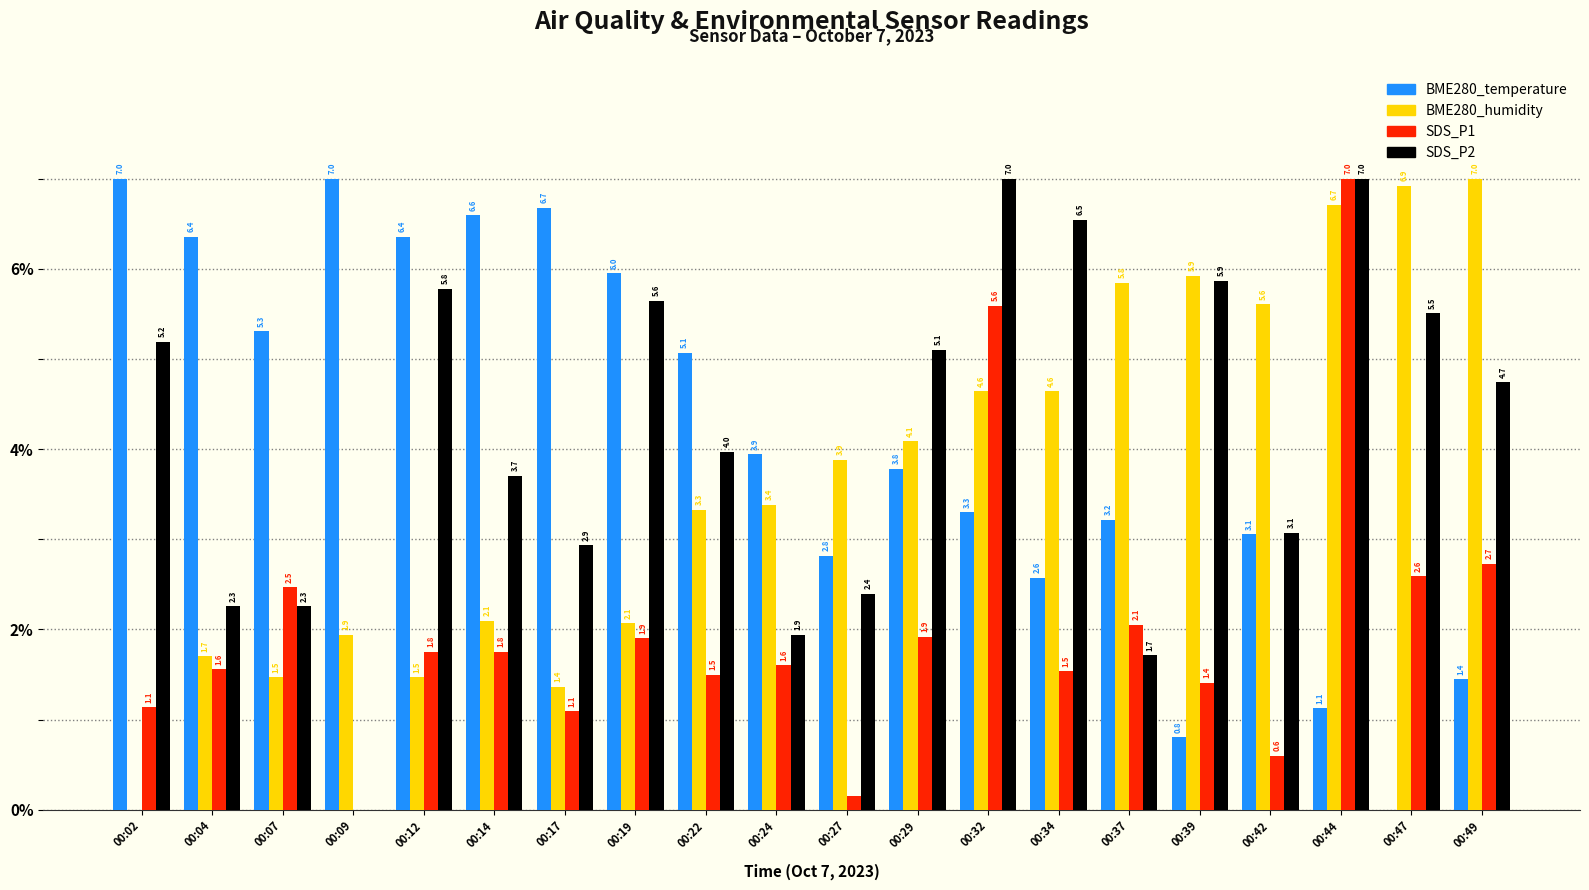

Are the bars grouped side by side (vs. stacked)?

Yes